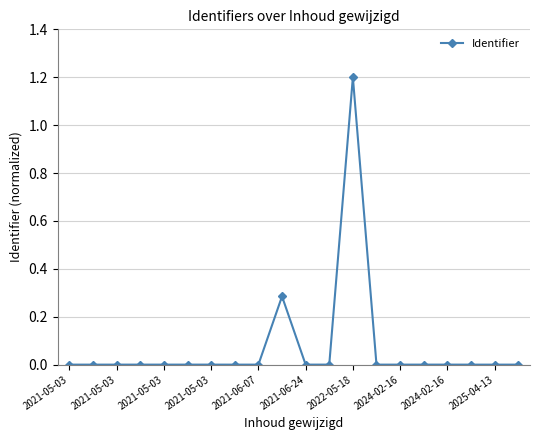

True or false: there are more than 0 points higher than both neighbors.

True